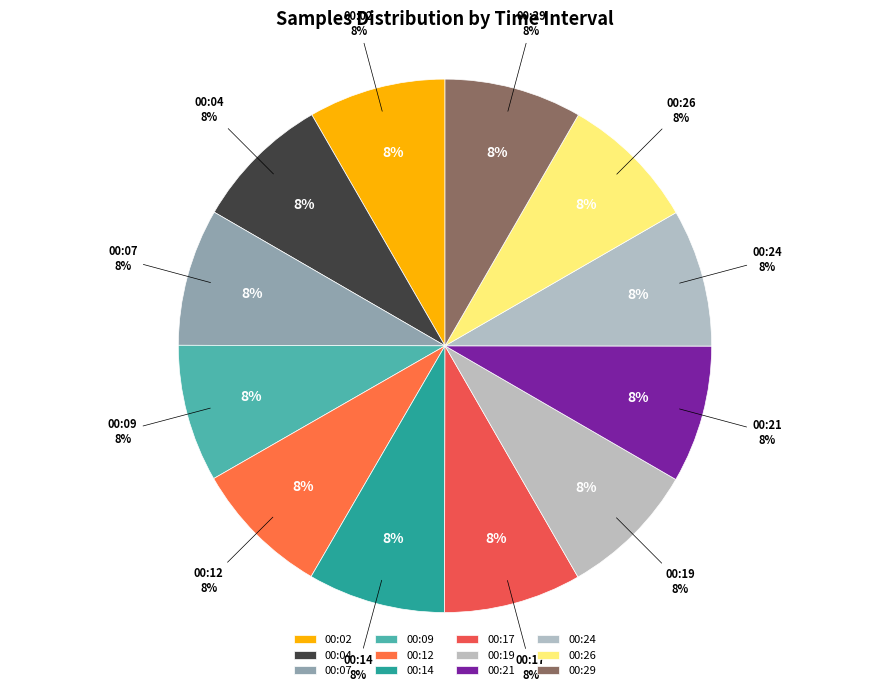

What percentage is the 00:21 slice, to the nearest percent?

8%